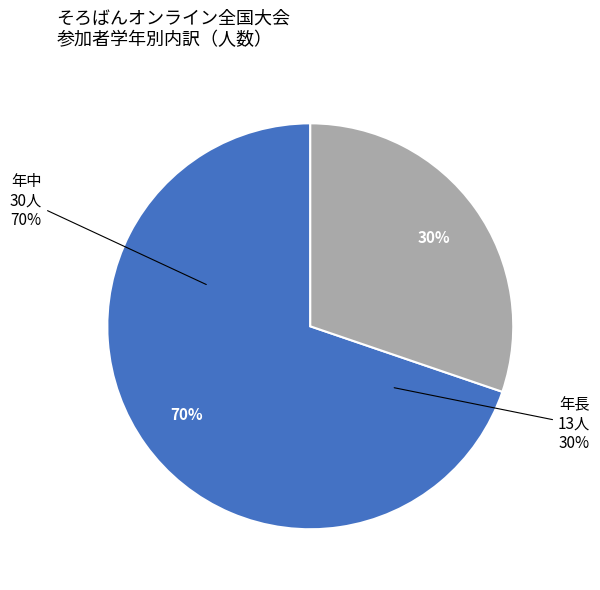

The 中１ slice represents 7% of the pie. True or false?

False